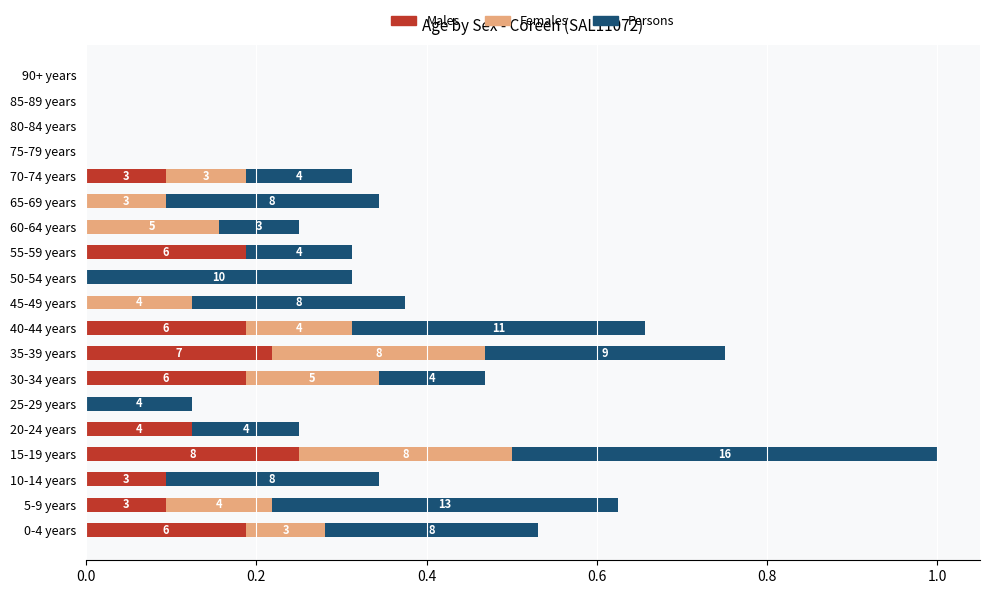

Which series has the widest spread of values?

Persons